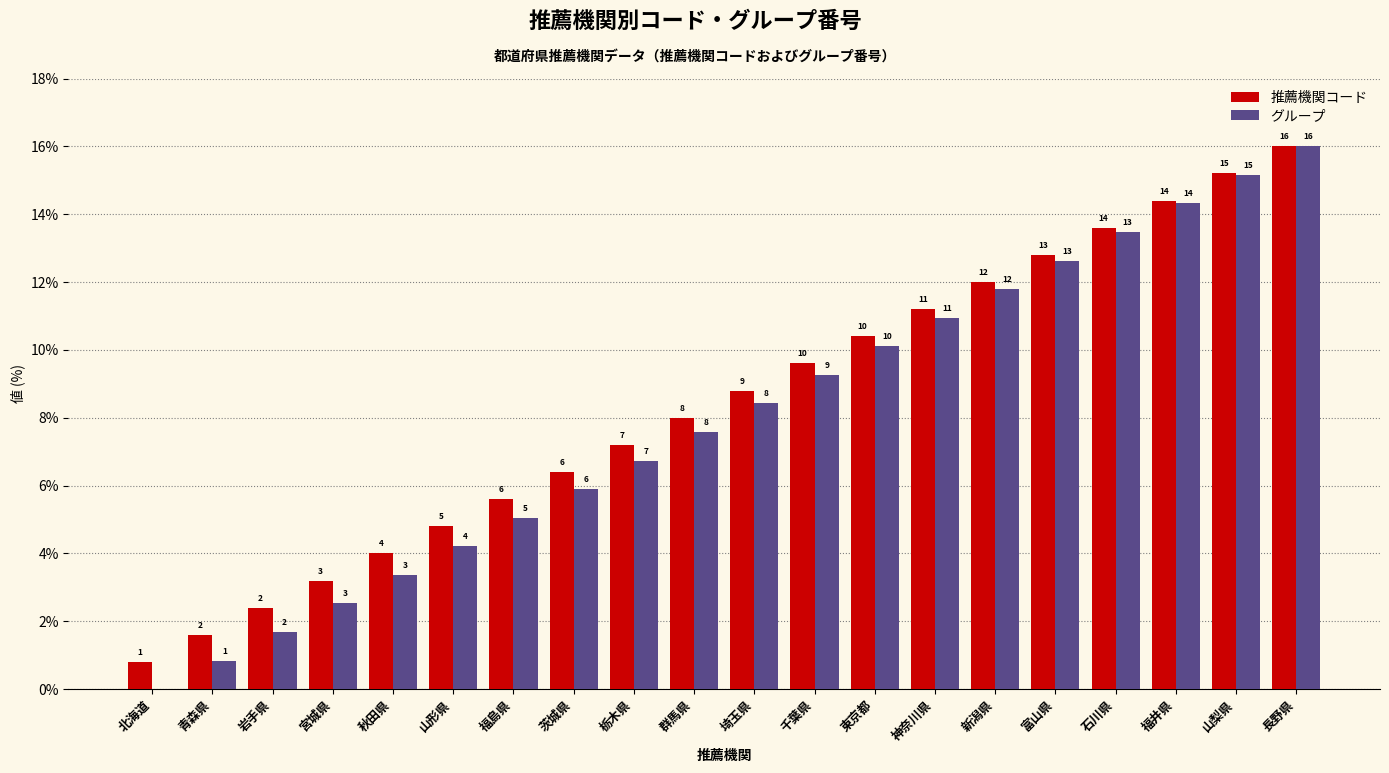

What is the average value of the 推薦機関コード series?

8.4